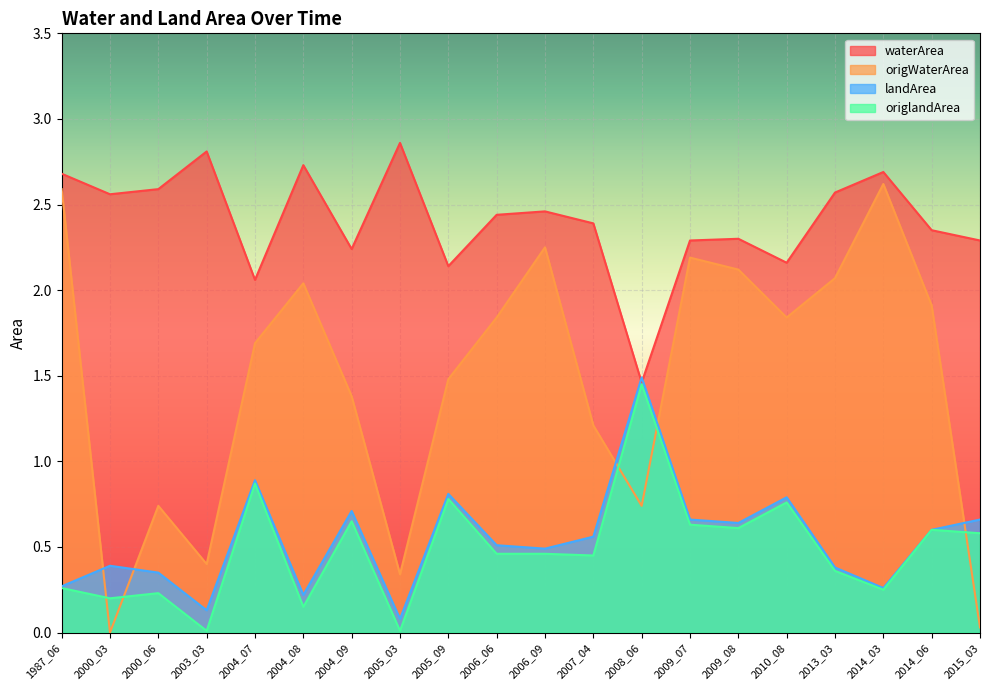

Which has a higher value, 2004_07 or 2013_03?

2013_03